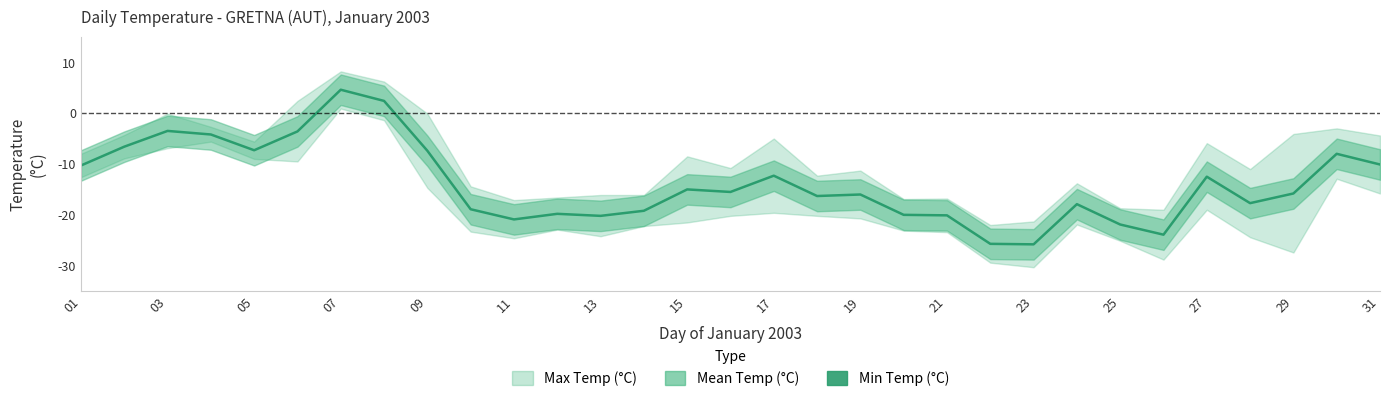

How many data points are less than -15?

17